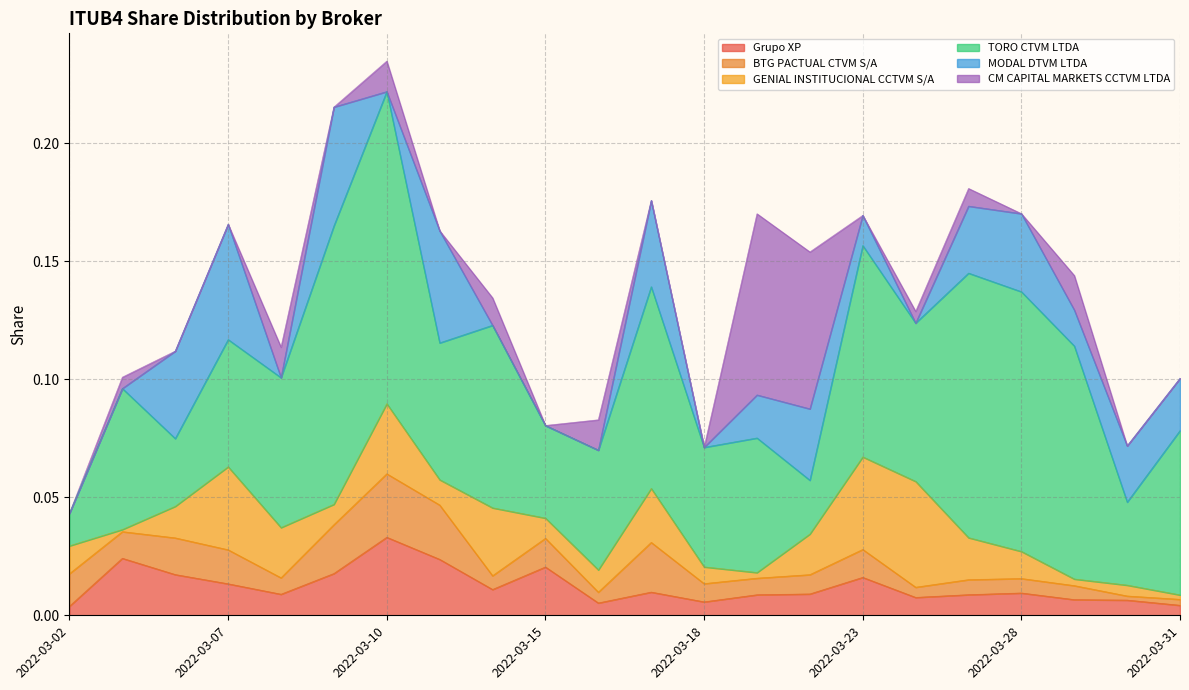

At which category does GENIAL INSTITUCIONAL CCTVM S/A reach its first local valley?

2022-03-03